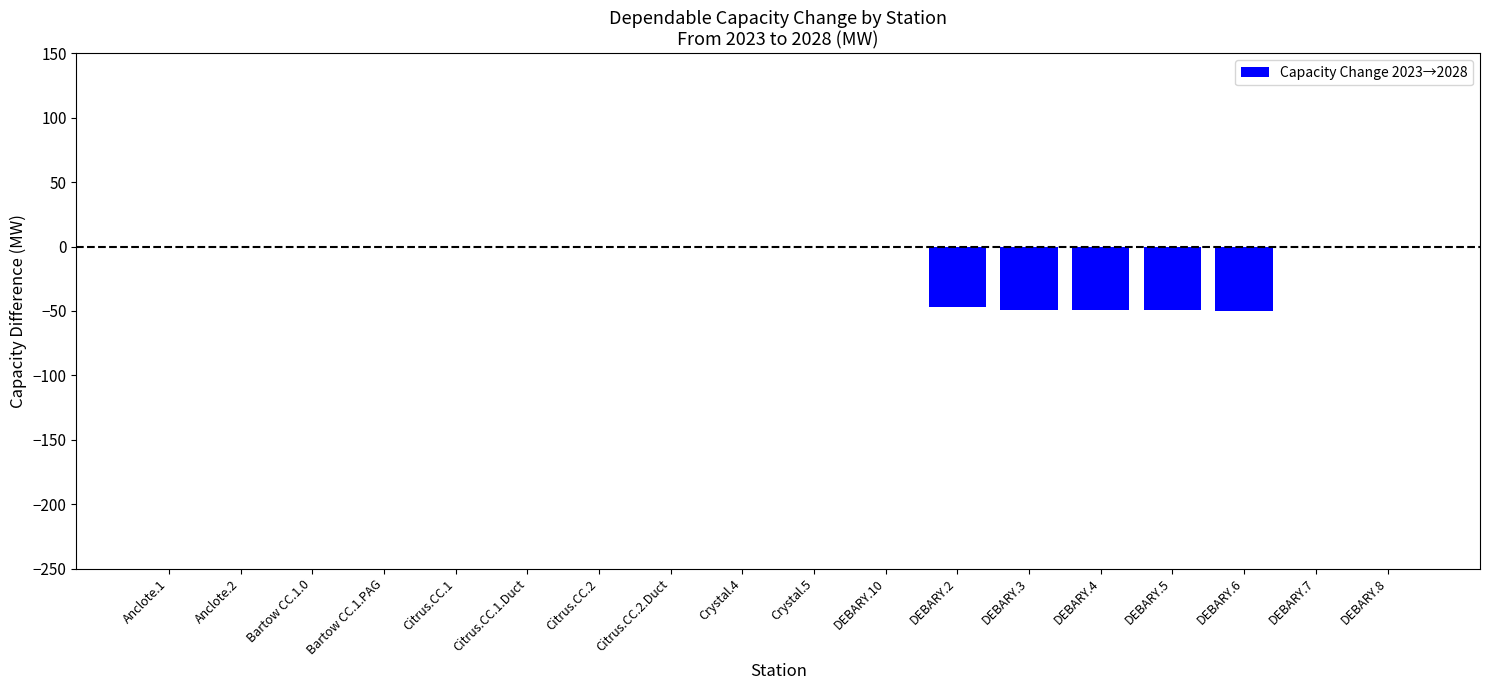

The value at Citrus.CC.2.Duct is 0.0. True or false?

True